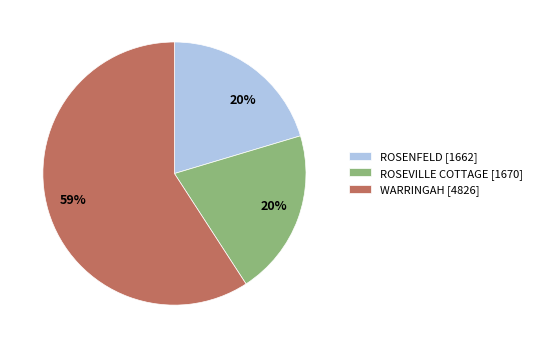

True or false: ROSENFELD [1662] accounts for 20% of the total.

True